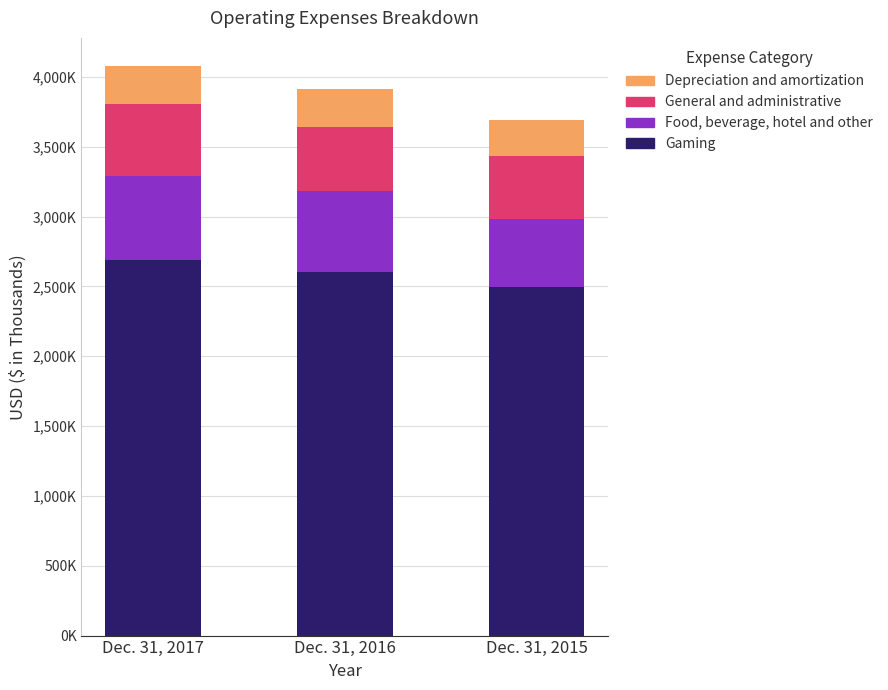

Which series changed the most between Dec. 31, 2017 and Dec. 31, 2016?

Gaming